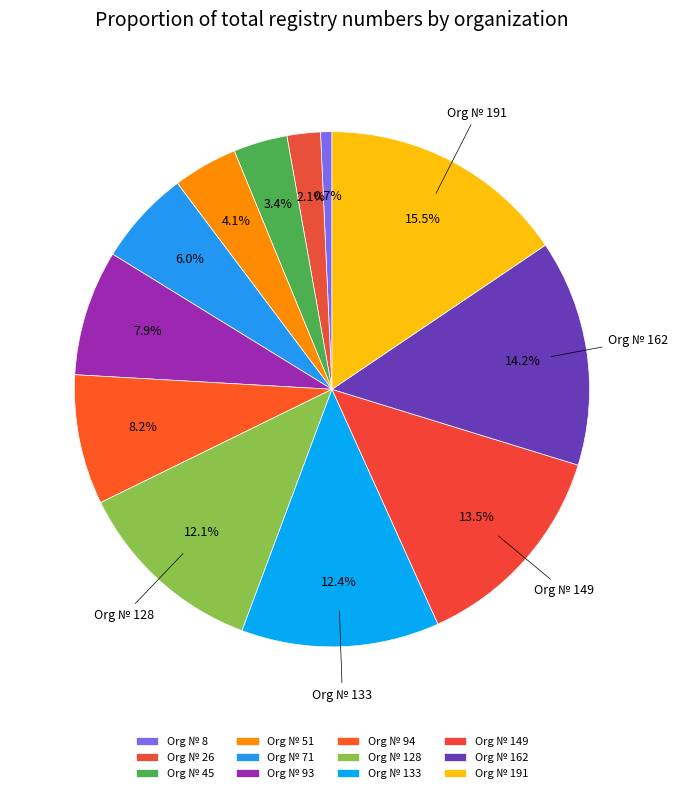

Is there any slice that represents more than half of the pie?

No